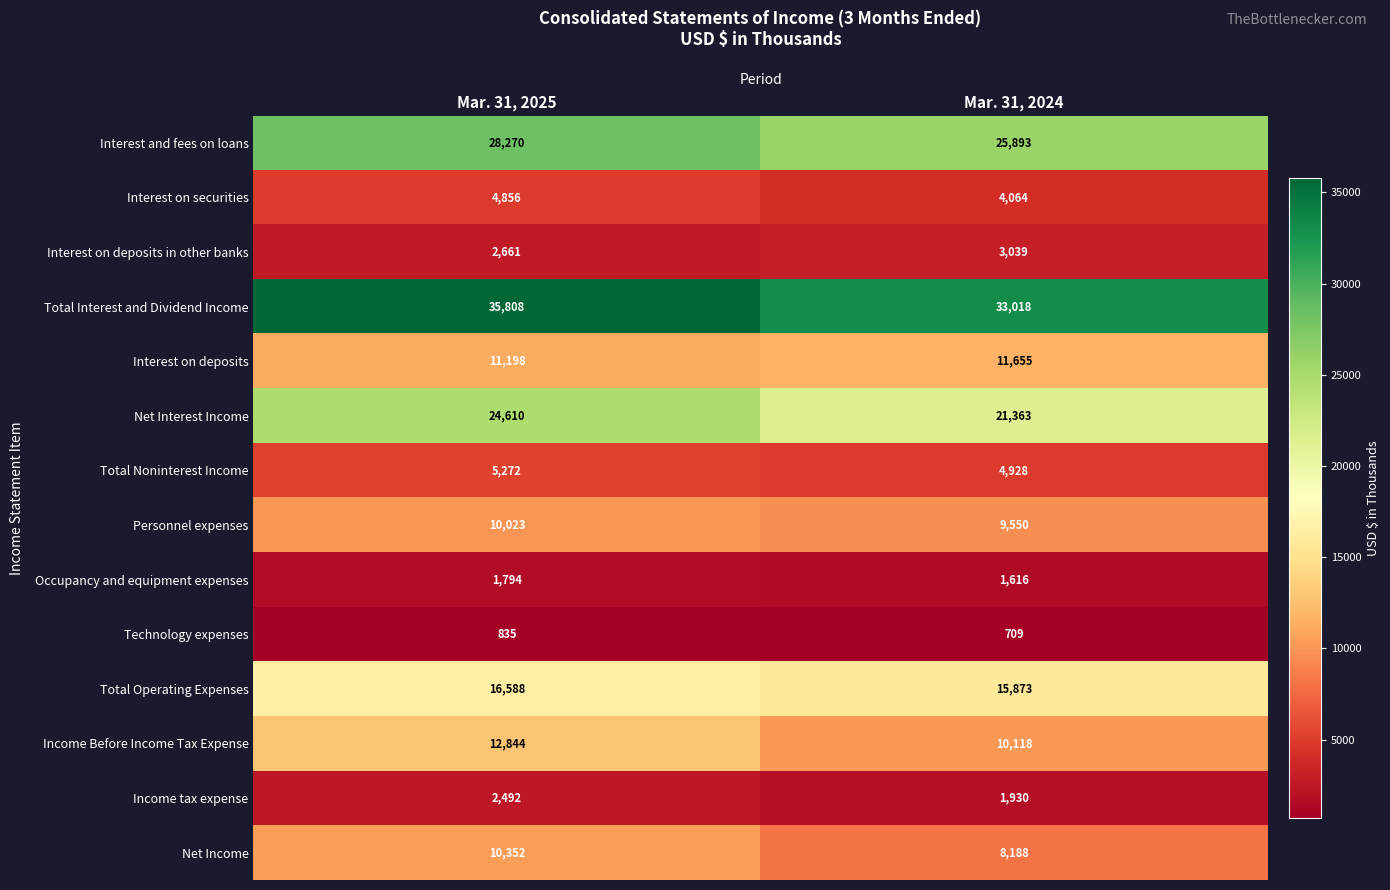

What is the difference between the Interest on deposits in other banks values at Mar. 31, 2024 and Mar. 31, 2025?

378